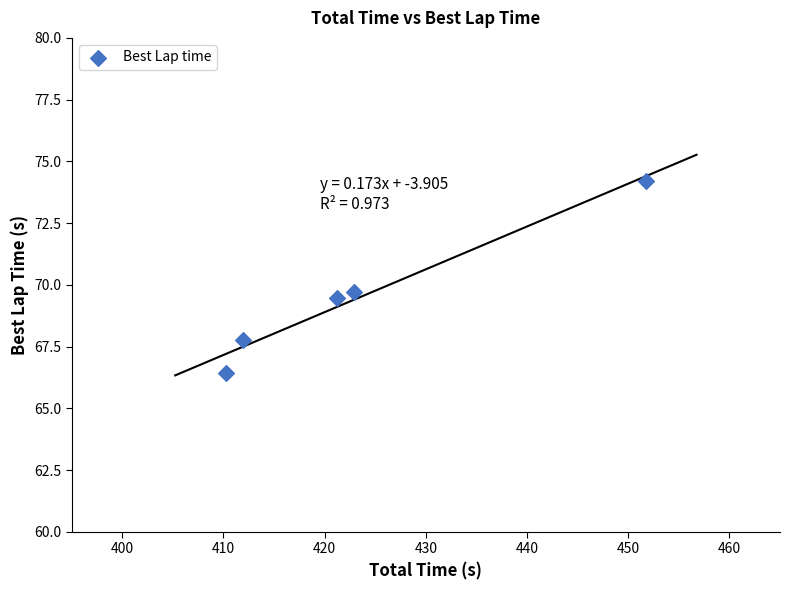

What is the range of X values (max minus min)?

41.5